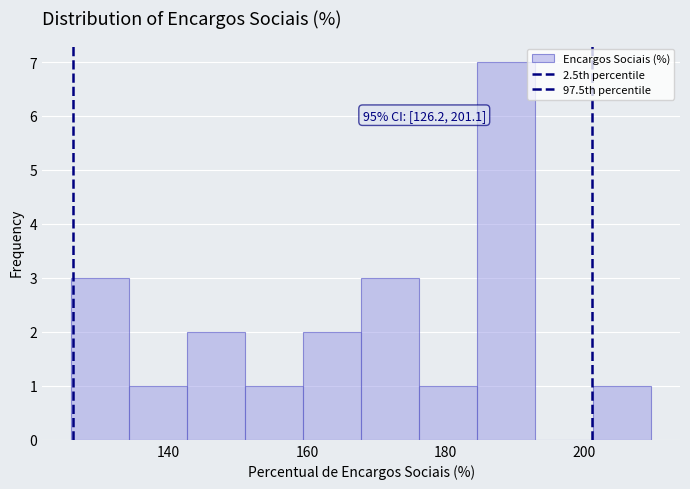

Over which range of the x-axis is the bar tallest?

184 to 192